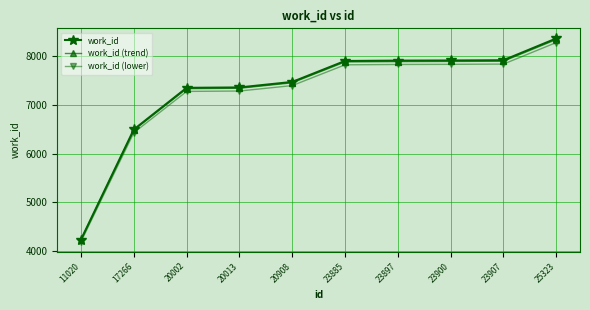

Which series changed the most between 20013 and 25323?

work_id